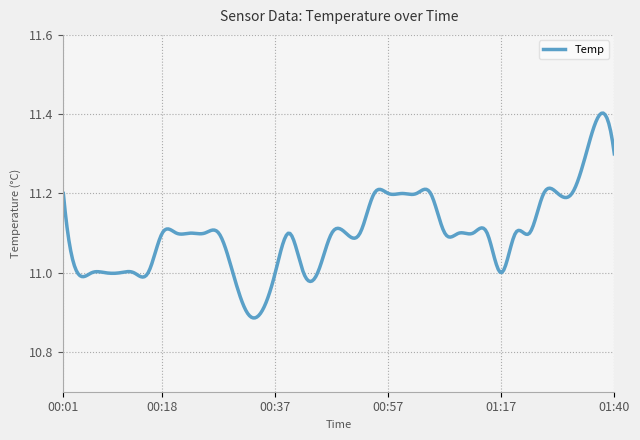

What is the difference between the maximum and minimum values?

0.5